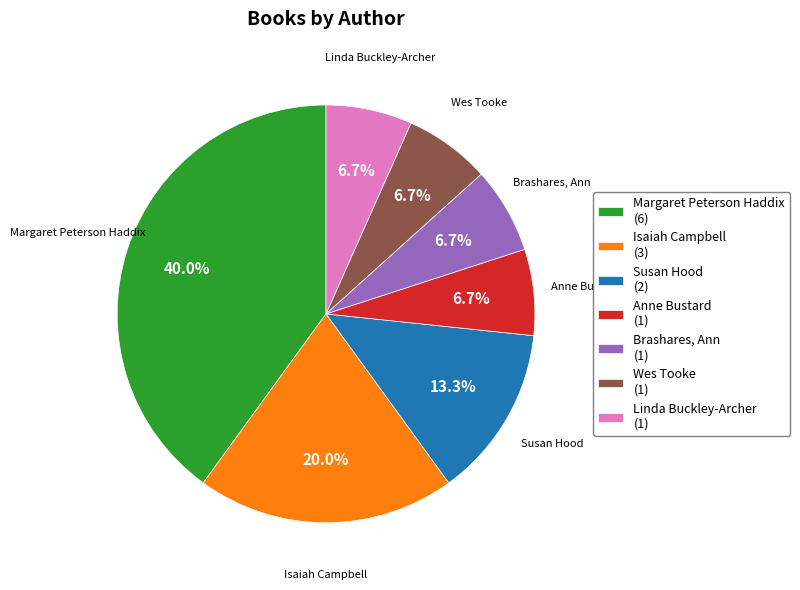

What portion of the pie excludes Susan Hood?

86.7%